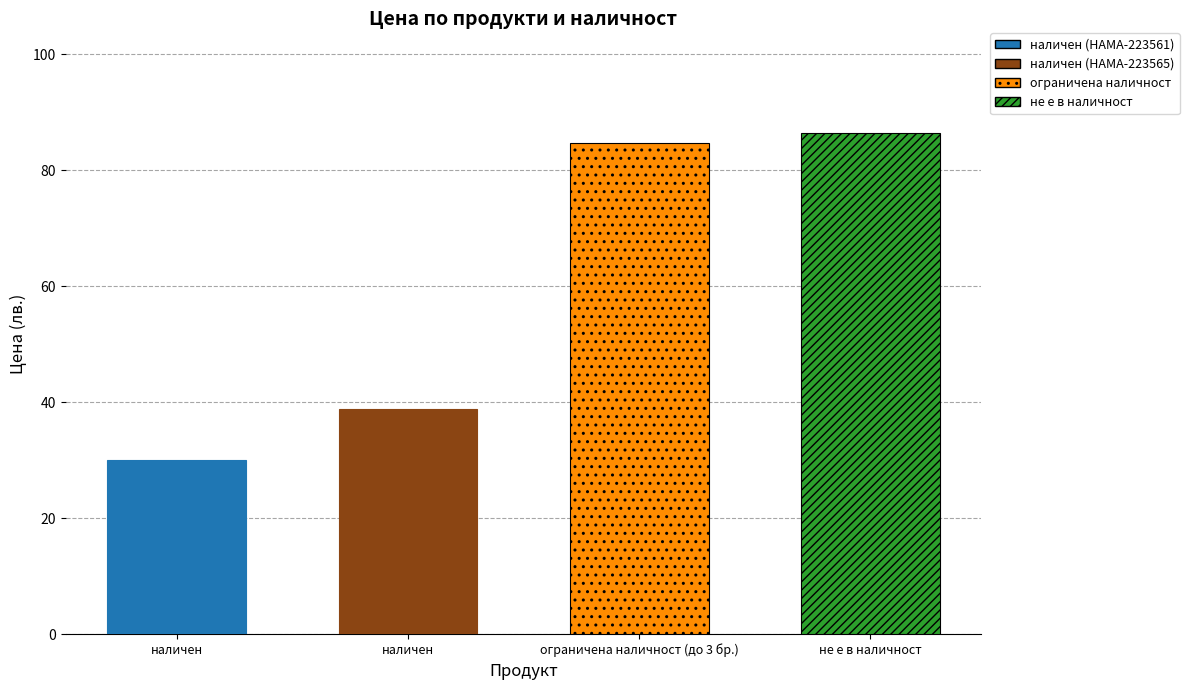

Read the value at наличен (HAMA-223565).

38.8